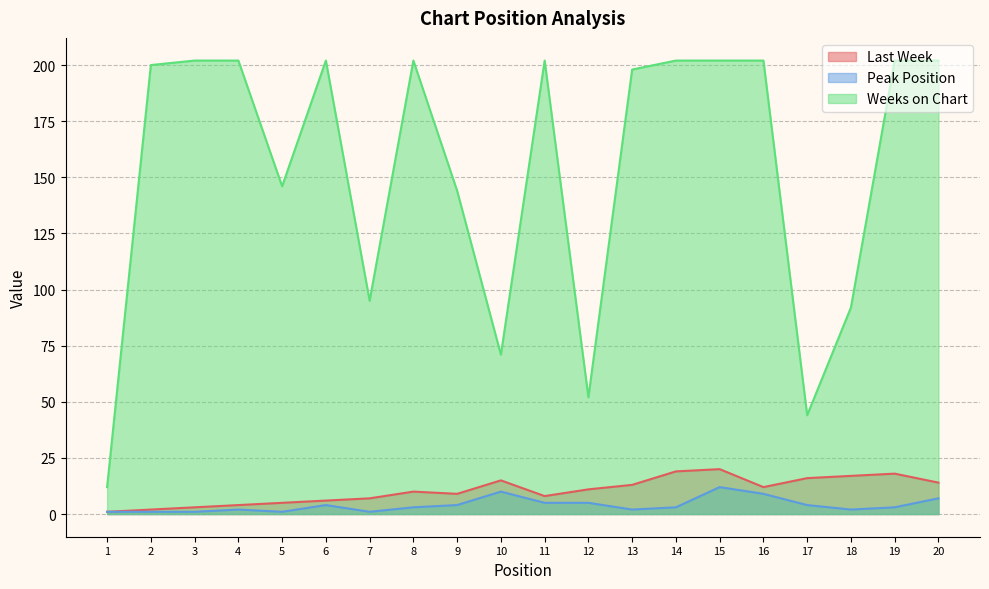

At which category is the sum across all series the highest?

15